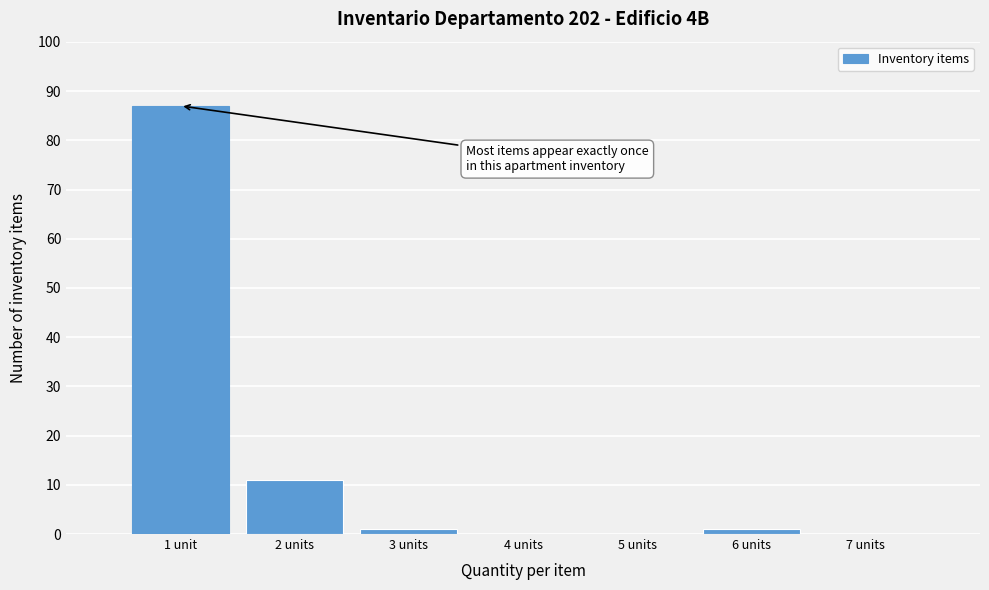

Reading left to right, transcribe all the data shown in this chart.

1 unit=87	2 units=11	3 units=1	4 units=0	5 units=0	6 units=1	7 units=0